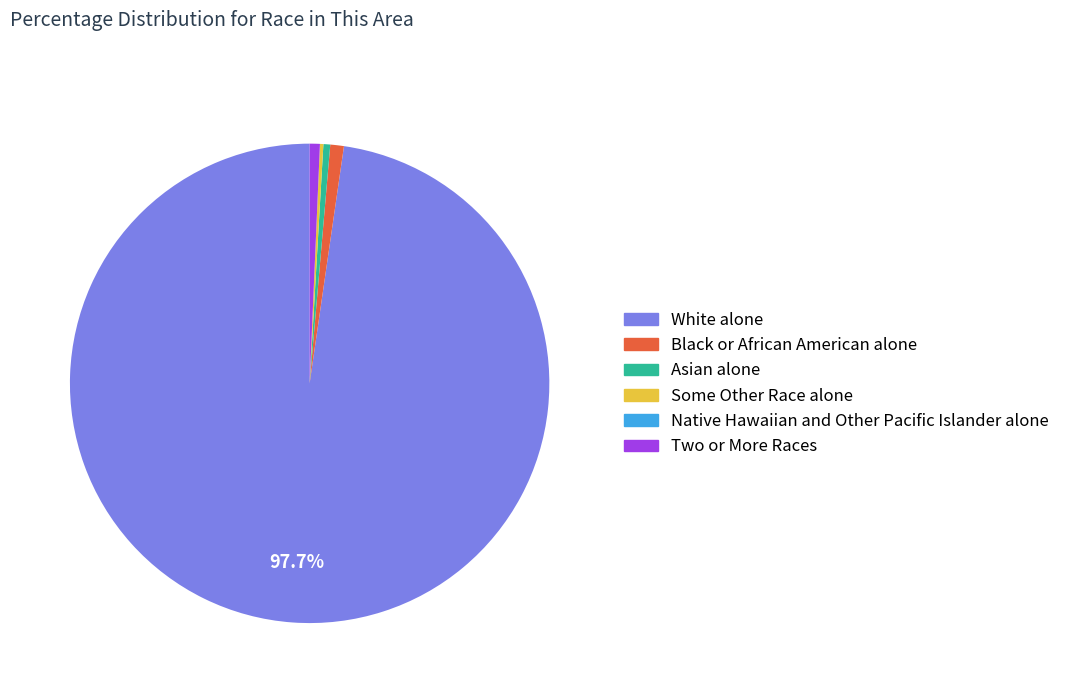

To the nearest percent, what is the difference between the White alone and Asian alone slice percentages?

97%